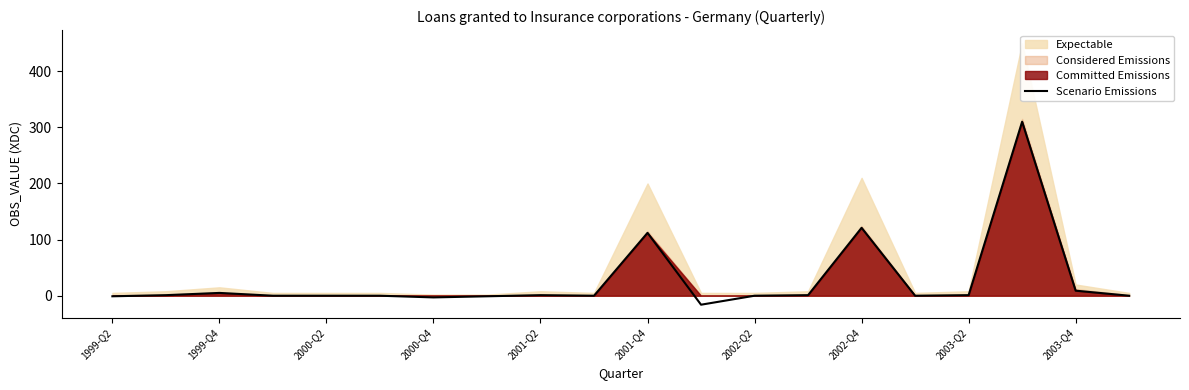

At which category does the chart reach its peak across all series?

17